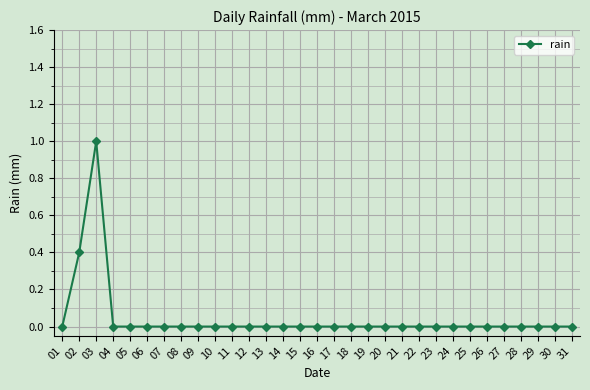

Which category has the highest value across all series?

03